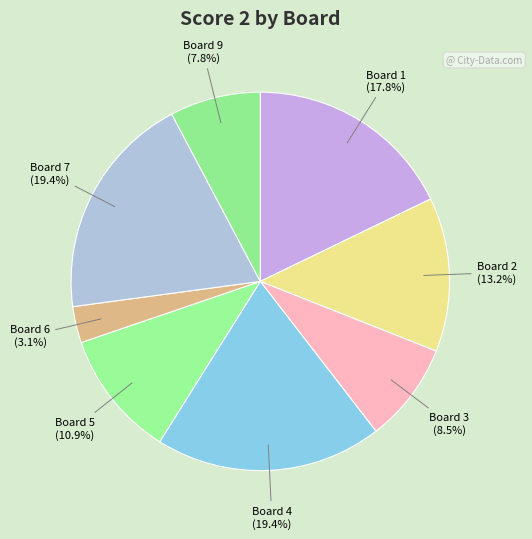

Is it true that Board 1 is 10% of the pie?

False